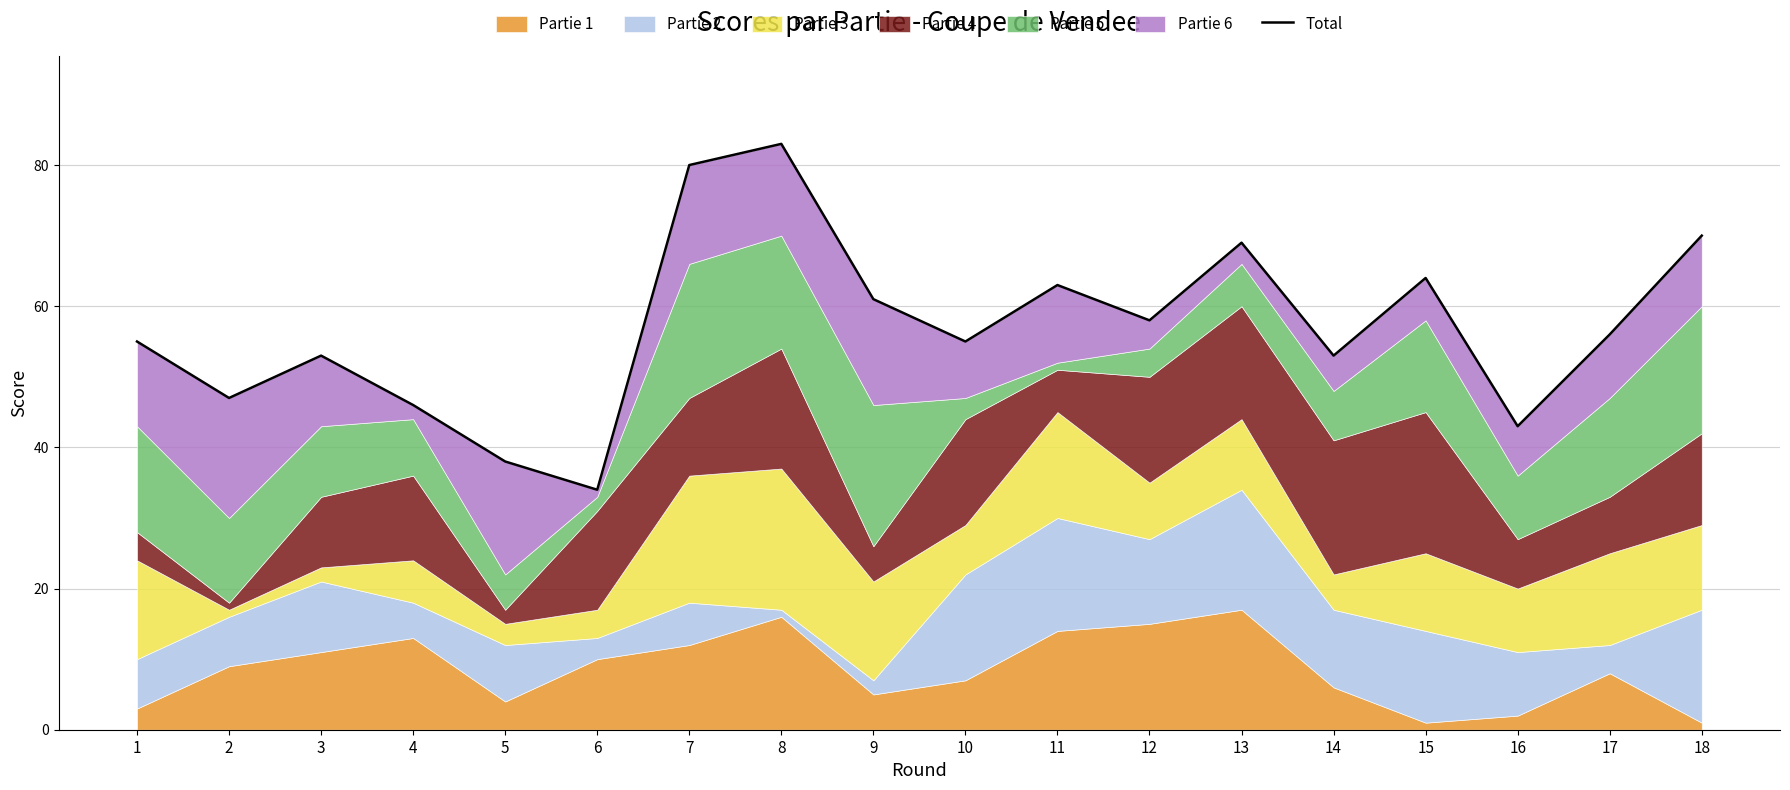

What is the approximate value at 18?

70